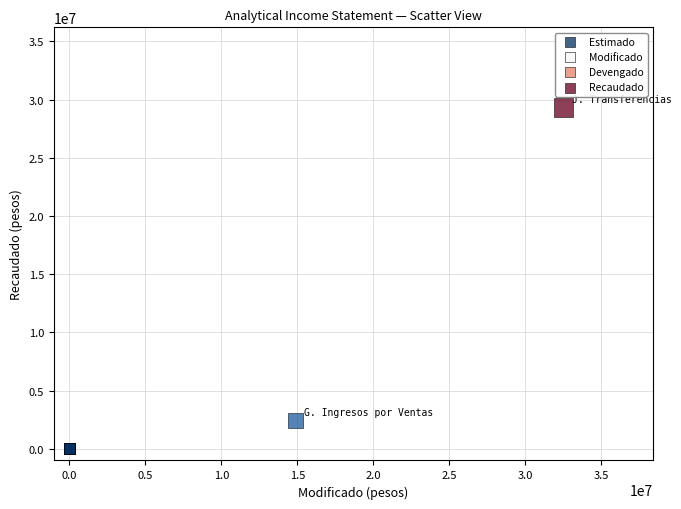

What Y value in the scatter plot is closest to 14666035?

2446324.9